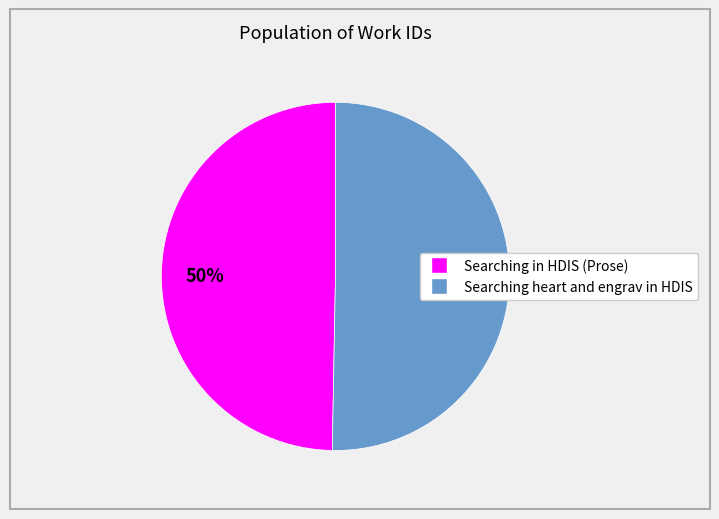

Do Searching heart and engrav in HDIS and Searching in HDIS (Prose) together represent more than half of the pie?

Yes